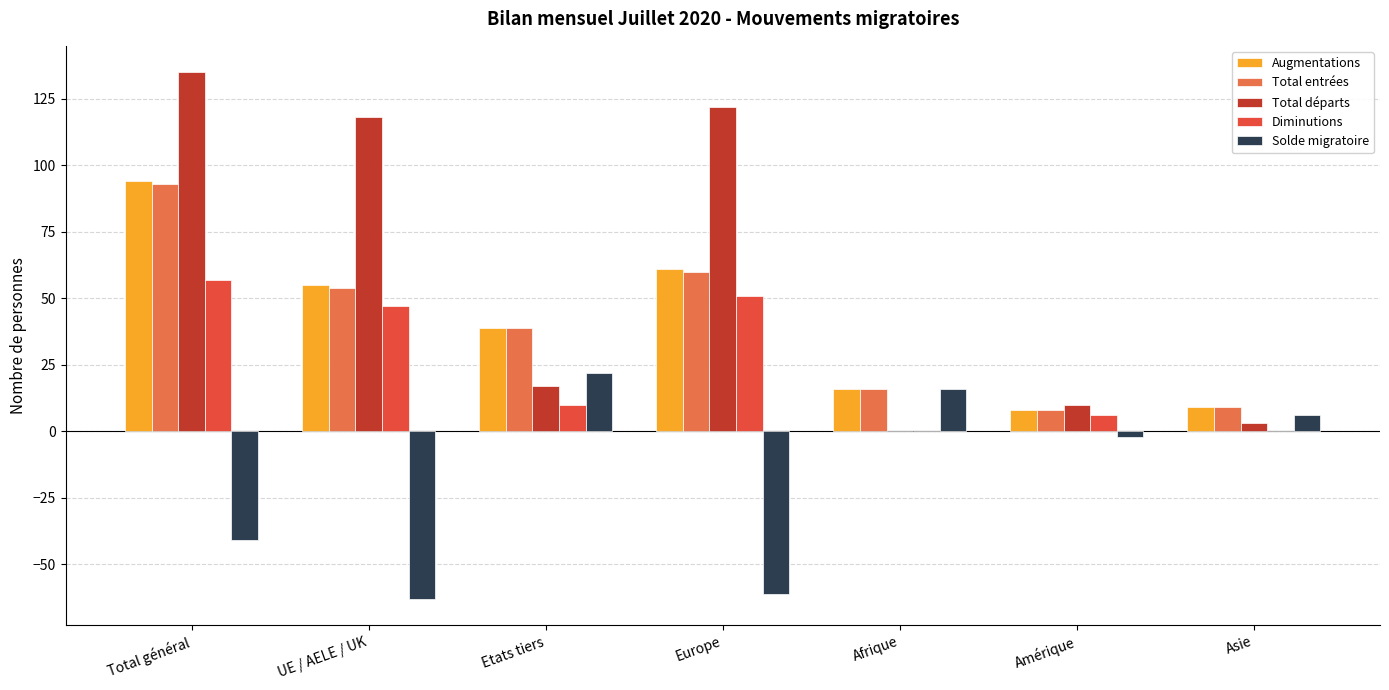

Reading right to left, list all the values displayed in this chart.

Augmentations: Asie=9	Amérique=8	Afrique=16	Europe=61	Etats tiers=39	UE / AELE / UK=55	Total général=94
Total entrées: Asie=9	Amérique=8	Afrique=16	Europe=60	Etats tiers=39	UE / AELE / UK=54	Total général=93
Total départs: Asie=3	Amérique=10	Afrique=0	Europe=122	Etats tiers=17	UE / AELE / UK=118	Total général=135
Diminutions: Asie=0	Amérique=6	Afrique=0	Europe=51	Etats tiers=10	UE / AELE / UK=47	Total général=57
Solde migratoire: Asie=6	Amérique=-2	Afrique=16	Europe=-61	Etats tiers=22	UE / AELE / UK=-63	Total général=-41